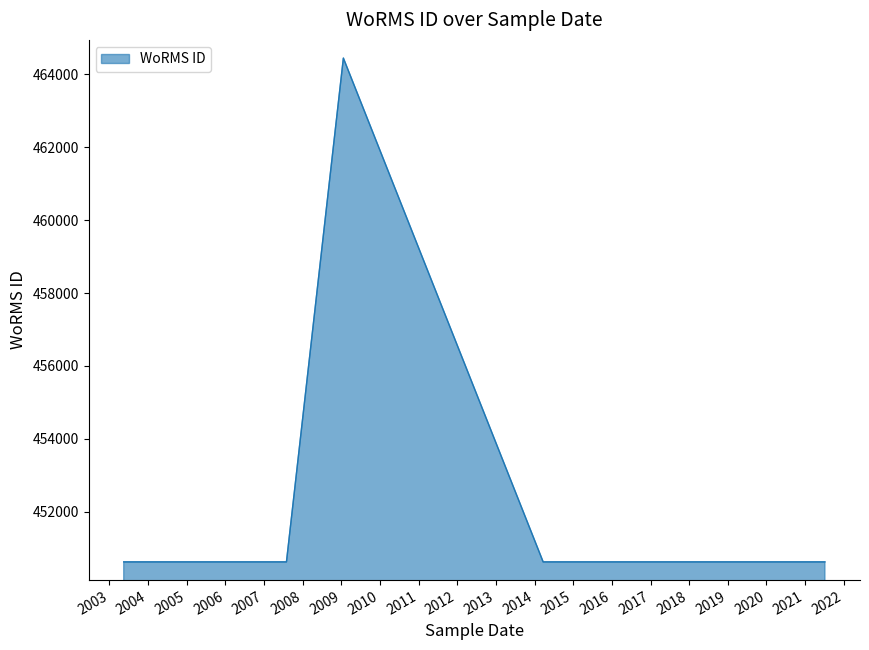

The chart shows a value of 450619 at 2018-11-10. True or false?

True